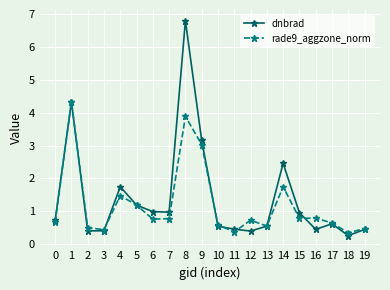

What is the difference between the second highest and minimum values in the dnbrad series?

4.1